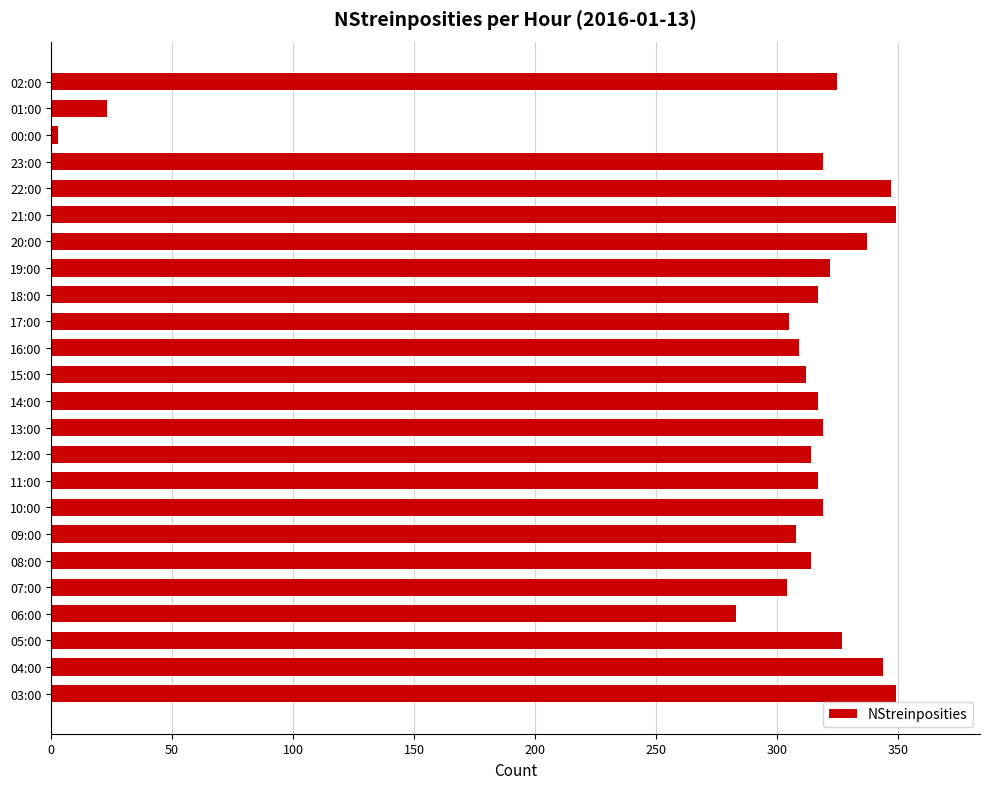

The value at 08:00 is 314. True or false?

True